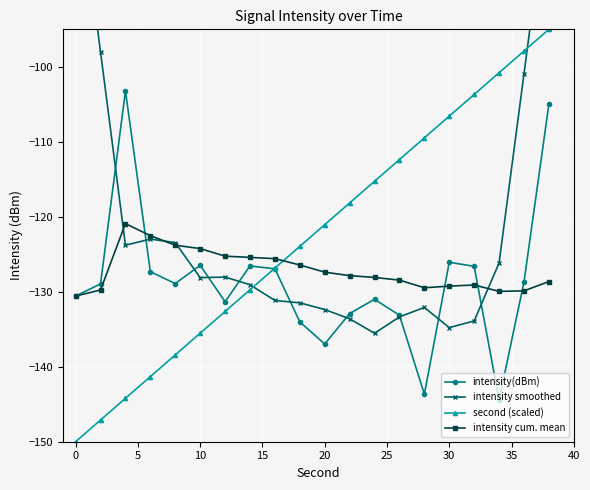

Read the intensity(dBm) value at 20.

-137.0